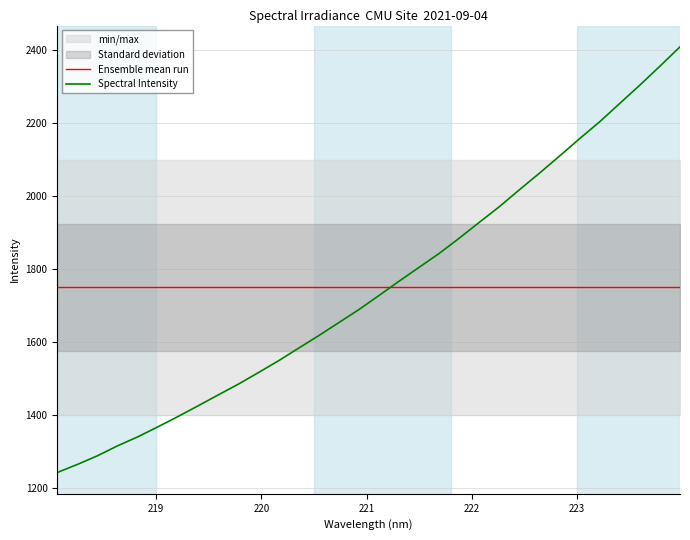

How many times do Ensemble mean run and Spectral Intensity cross each other?

1